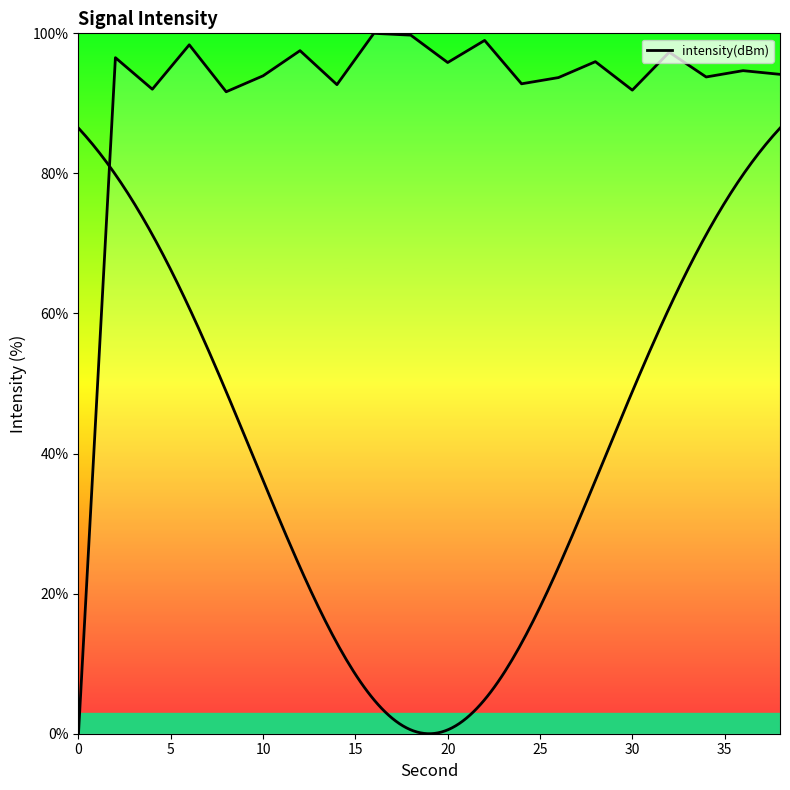

How many data points are less than 94?

9